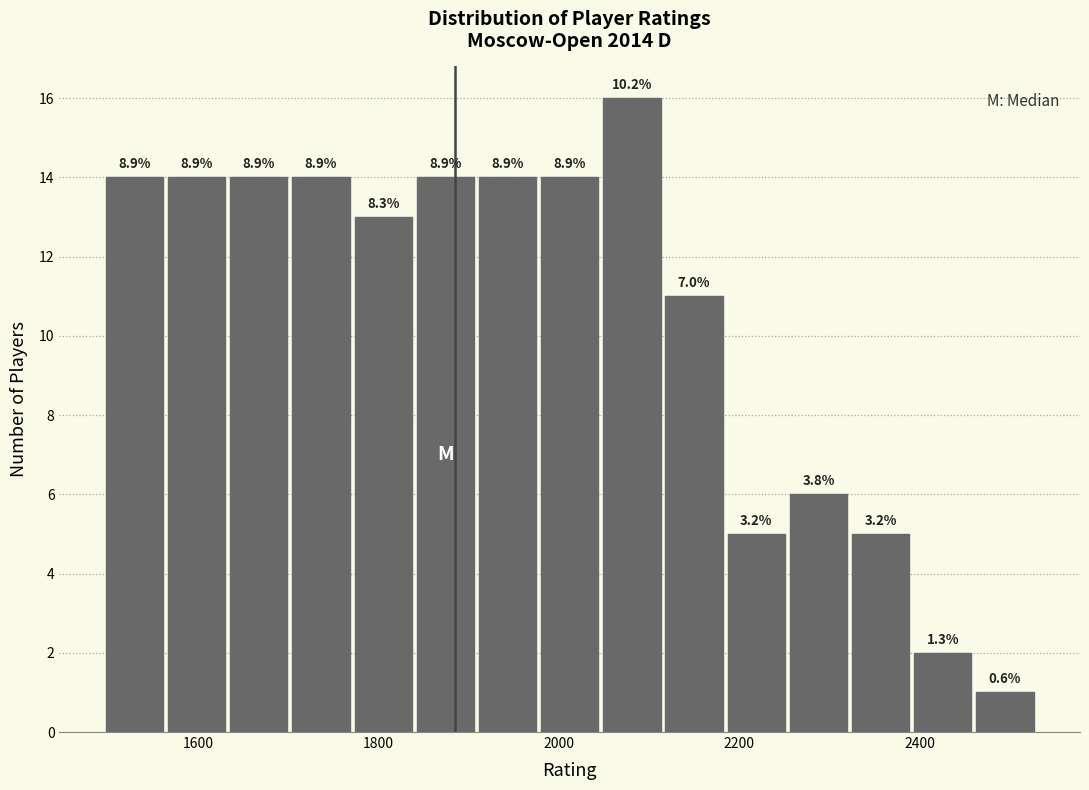

Around what value on the x-axis is the tallest bar? Give the approximate position of its centre, as read against the axis.

2080